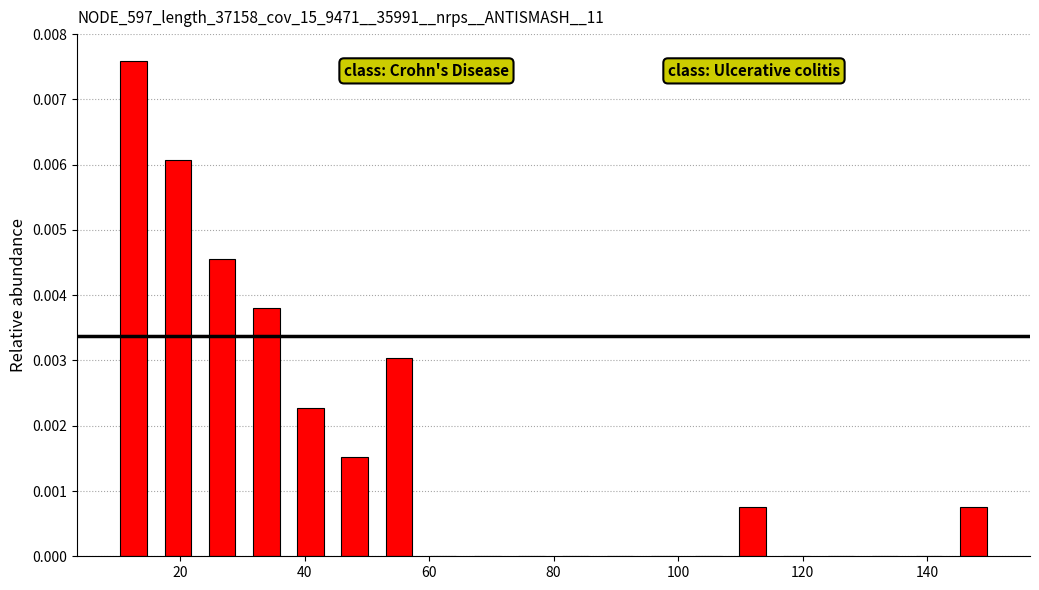

Around what value on the x-axis is the tallest bar? Give the approximate position of its centre, as read against the axis.

12